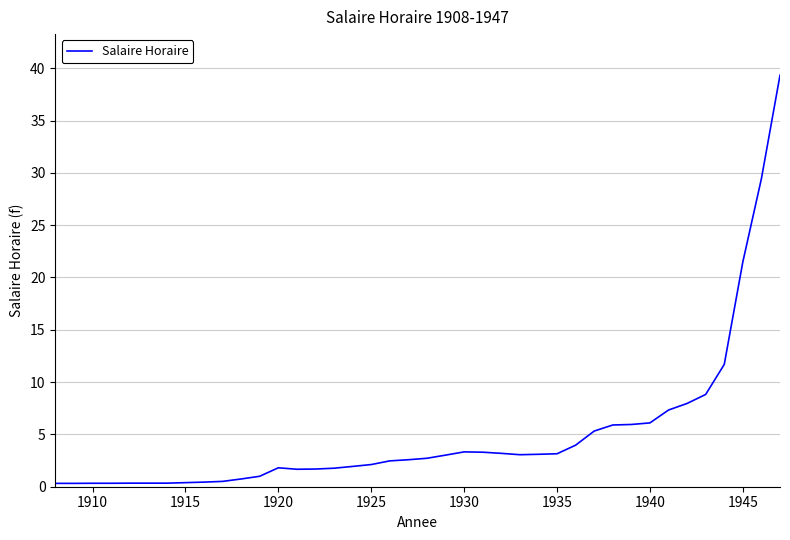

True or false: the data has more than 1 interior local peaks.

True